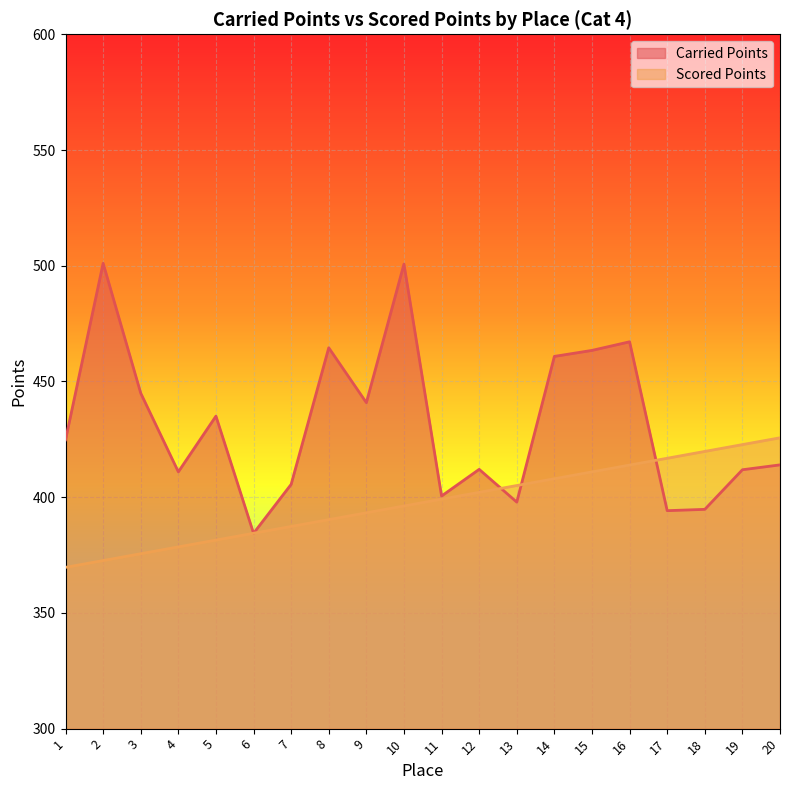

The Carried Points series shows 576.0 at 12. True or false?

False